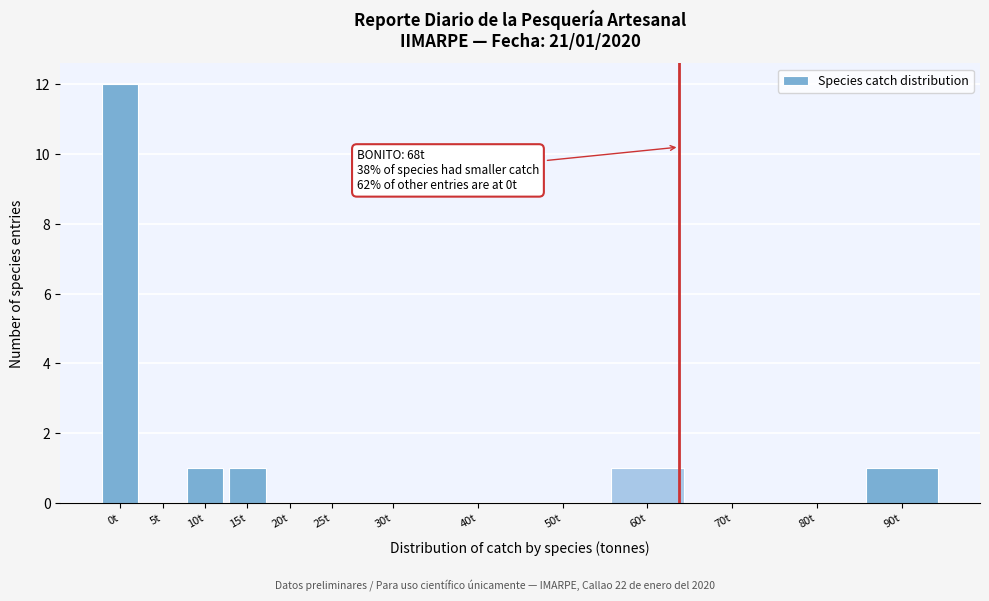

Reading left to right, transcribe all the data shown in this chart.

0t=12	5t=0	10t=1	15t=1	20t=0	25t=0	30t=0	40t=0	50t=0	60t=1	70t=0	80t=0	90t=1